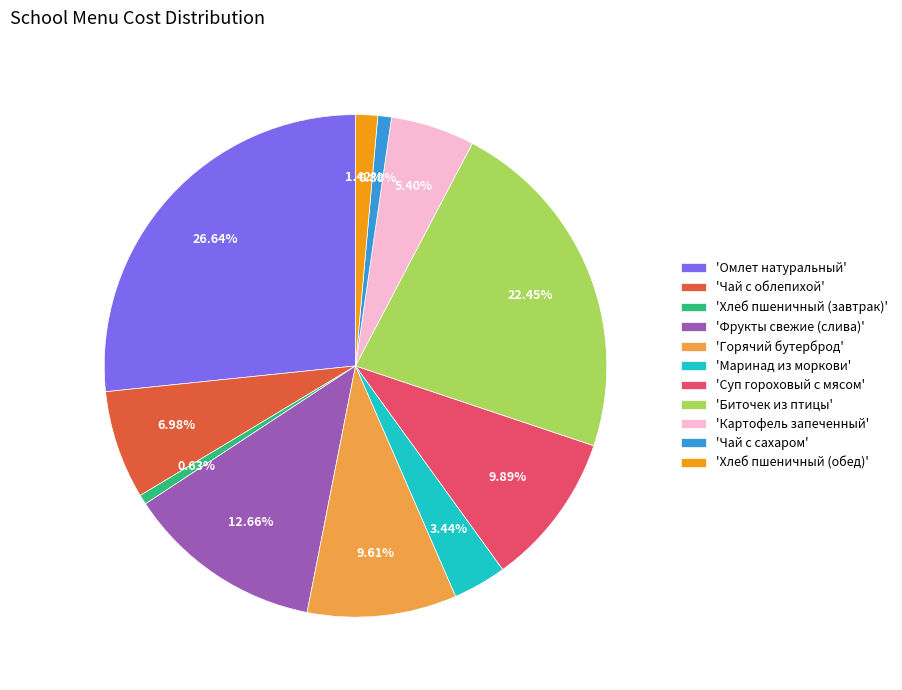

To the nearest percent, what is the difference between the largest and smallest slice percentages?

26%